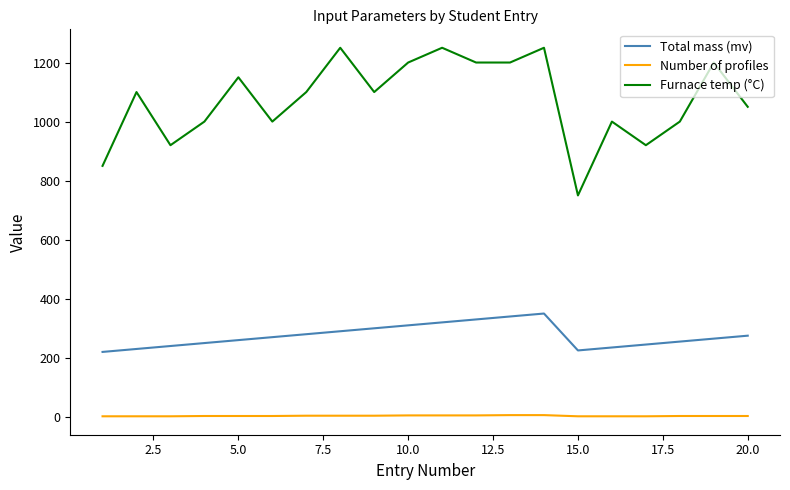

Rank the series by their average value, from lowest to highest.

Number of profiles, Total mass (mv), Furnace temp (°C)